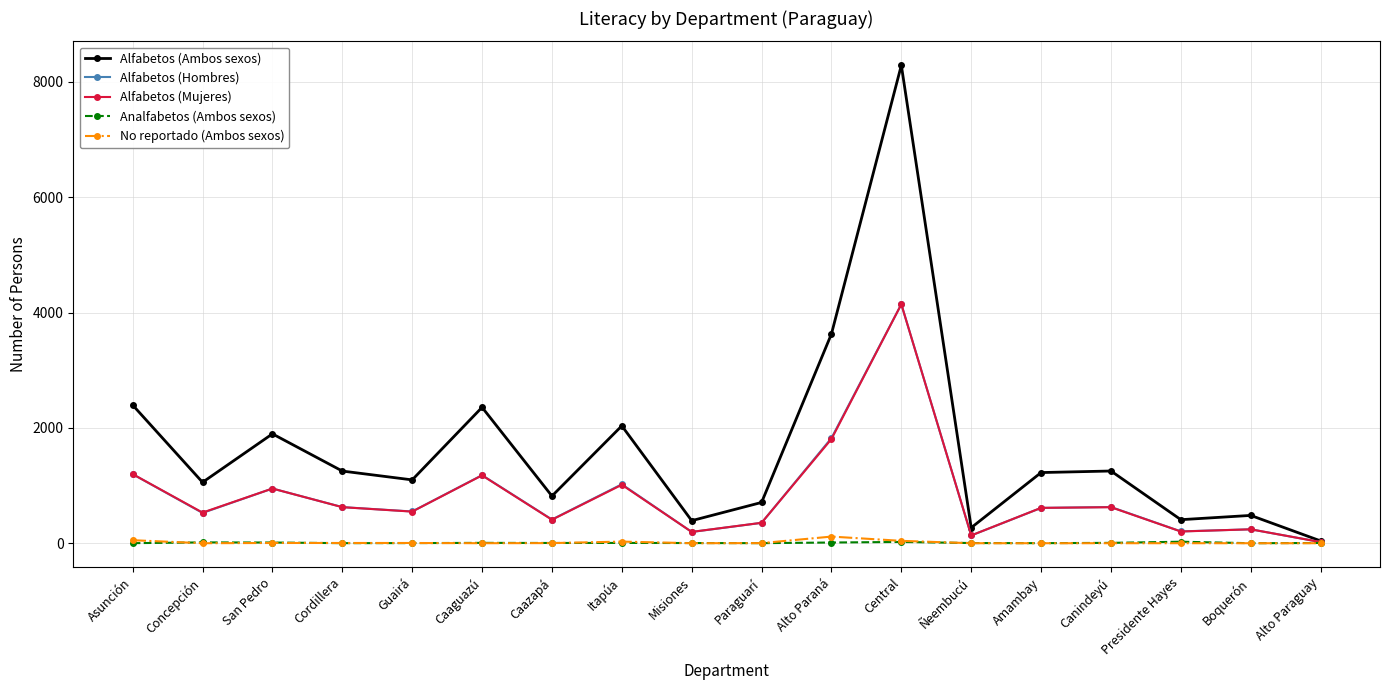

True or false: No reportado (Ambos sexos) has more than 0 points higher than both neighbors.

True